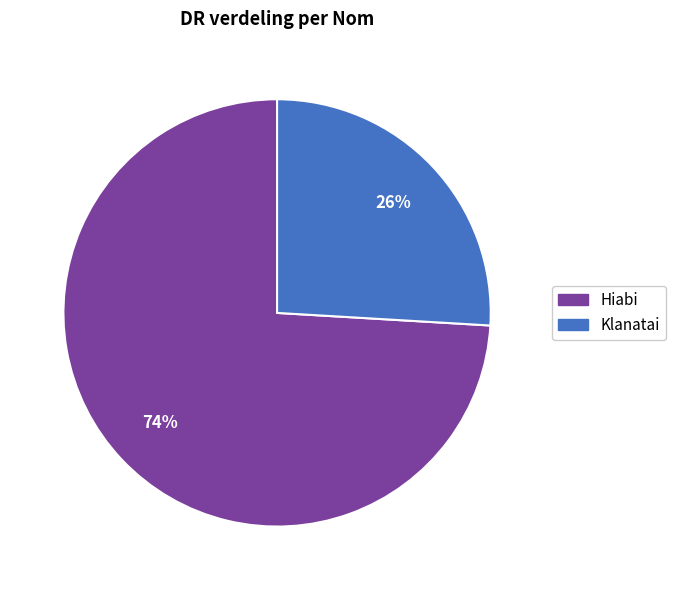

The Klanatai slice represents 26% of the pie. True or false?

True